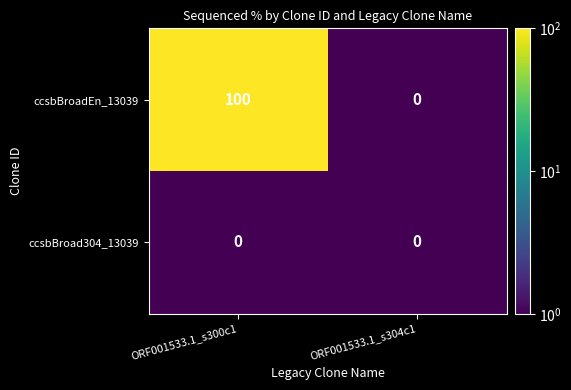

Rank the series by their maximum value, from lowest to highest.

ccsbBroad304_13039, ccsbBroadEn_13039